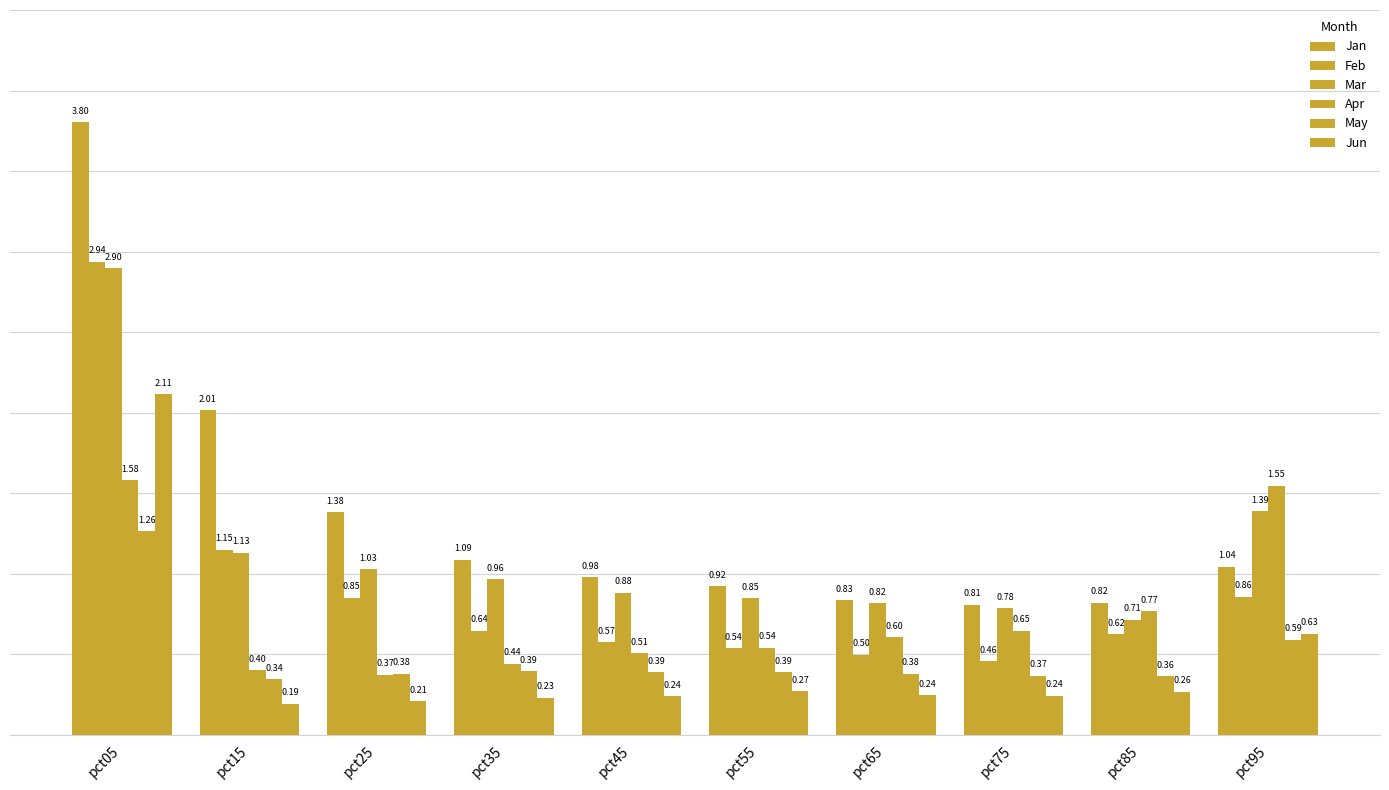

How many data points does each series have?

10